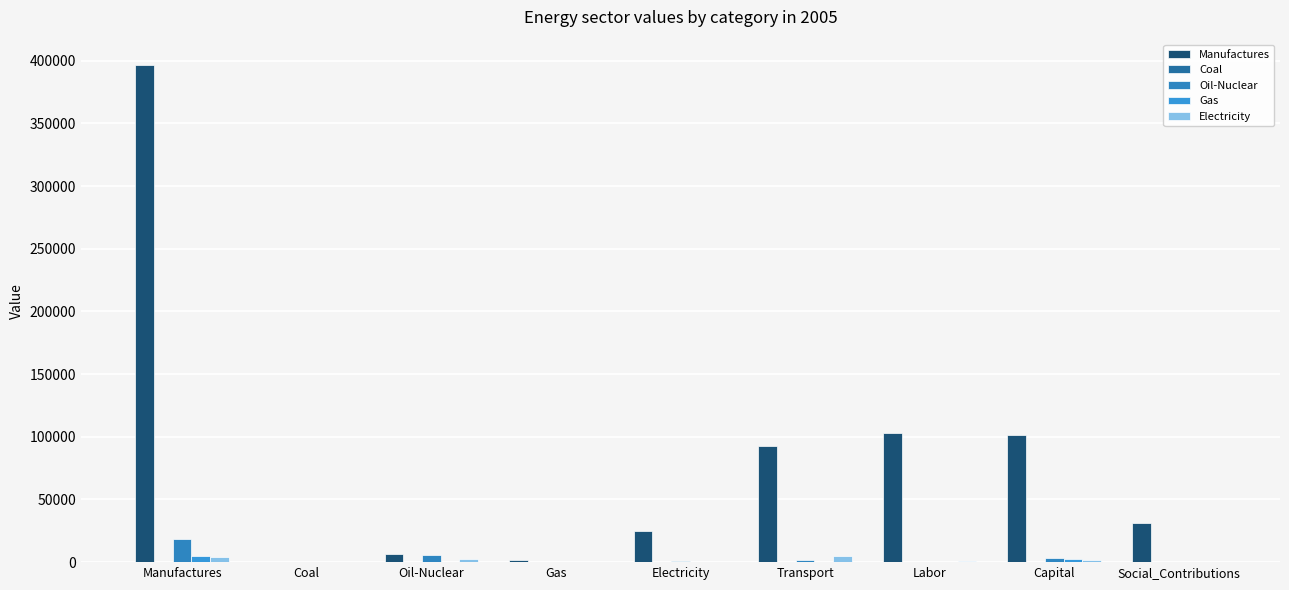

Count the number of categories in the chart.

9